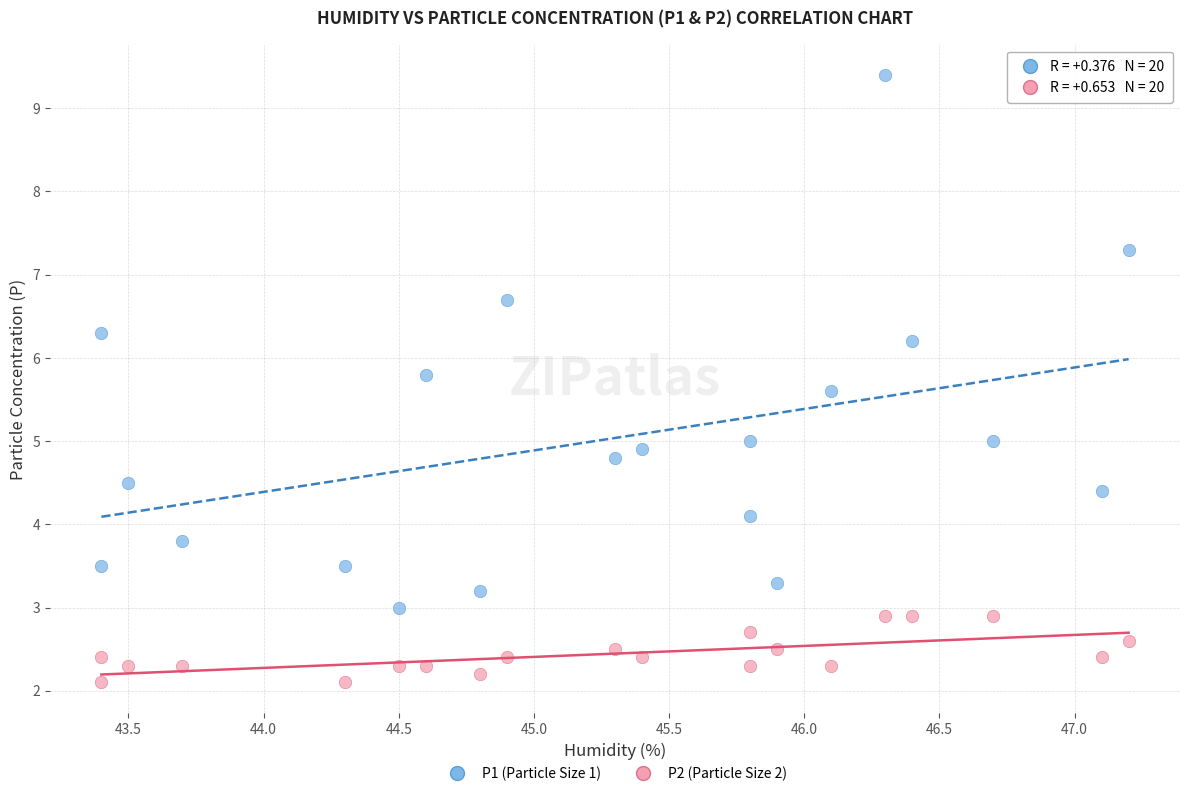

Which series reaches the minimum Y coordinate?

P2 (Particle Size 2)